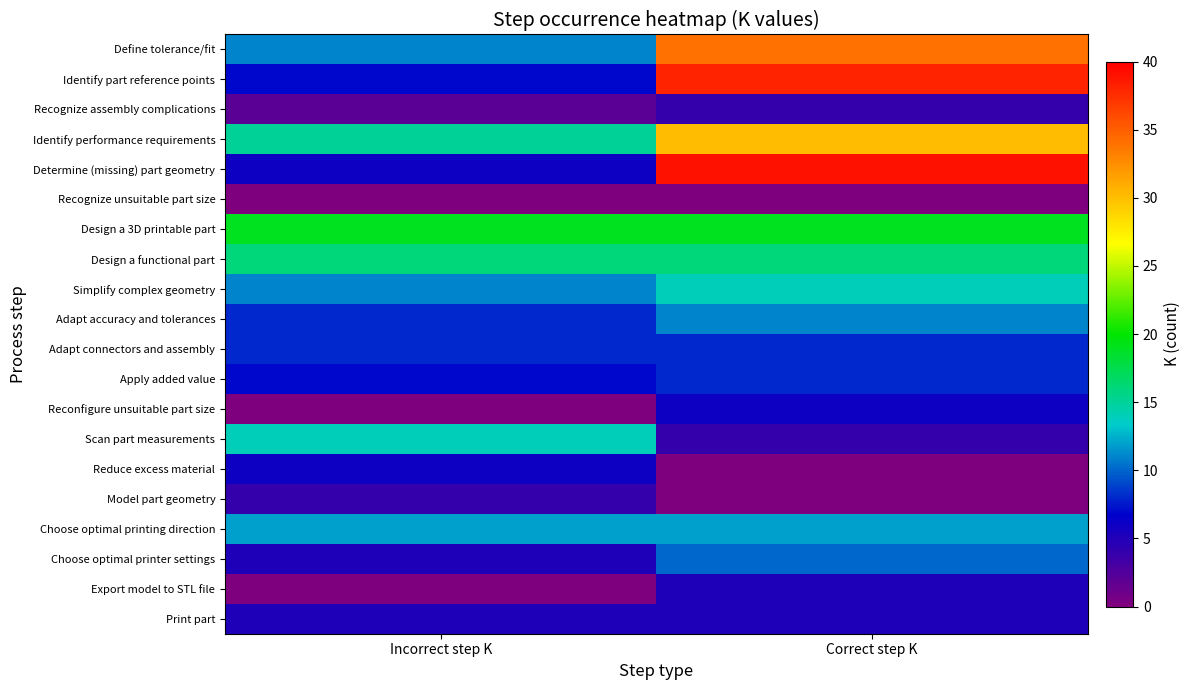

Reading left to right, transcribe all the data shown in this chart.

Define tolerance/fit: Incorrect step K=11	Correct step K=34
Identify part reference points: Incorrect step K=7	Correct step K=38
Recognize assembly complications: Incorrect step K=2	Correct step K=4
Identify performance requirements: Incorrect step K=15	Correct step K=30
Determine (missing) part geometry: Incorrect step K=6	Correct step K=39
Recognize unsuitable part size: Incorrect step K=0	Correct step K=0
Design a 3D printable part: Incorrect step K=19	Correct step K=19
Design a functional part: Incorrect step K=16	Correct step K=16
Simplify complex geometry: Incorrect step K=11	Correct step K=14
Adapt accuracy and tolerances: Incorrect step K=8	Correct step K=11
Adapt connectors and assembly: Incorrect step K=8	Correct step K=8
Apply added value: Incorrect step K=7	Correct step K=8
Reconfigure unsuitable part size: Incorrect step K=0	Correct step K=6
Scan part measurements: Incorrect step K=14	Correct step K=4
Reduce excess material: Incorrect step K=6	Correct step K=0
Model part geometry: Incorrect step K=4	Correct step K=0
Choose optimal printing direction: Incorrect step K=12	Correct step K=12
Choose optimal printer settings: Incorrect step K=5	Correct step K=10
Export model to STL file: Incorrect step K=0	Correct step K=5
Print part: Incorrect step K=5	Correct step K=5